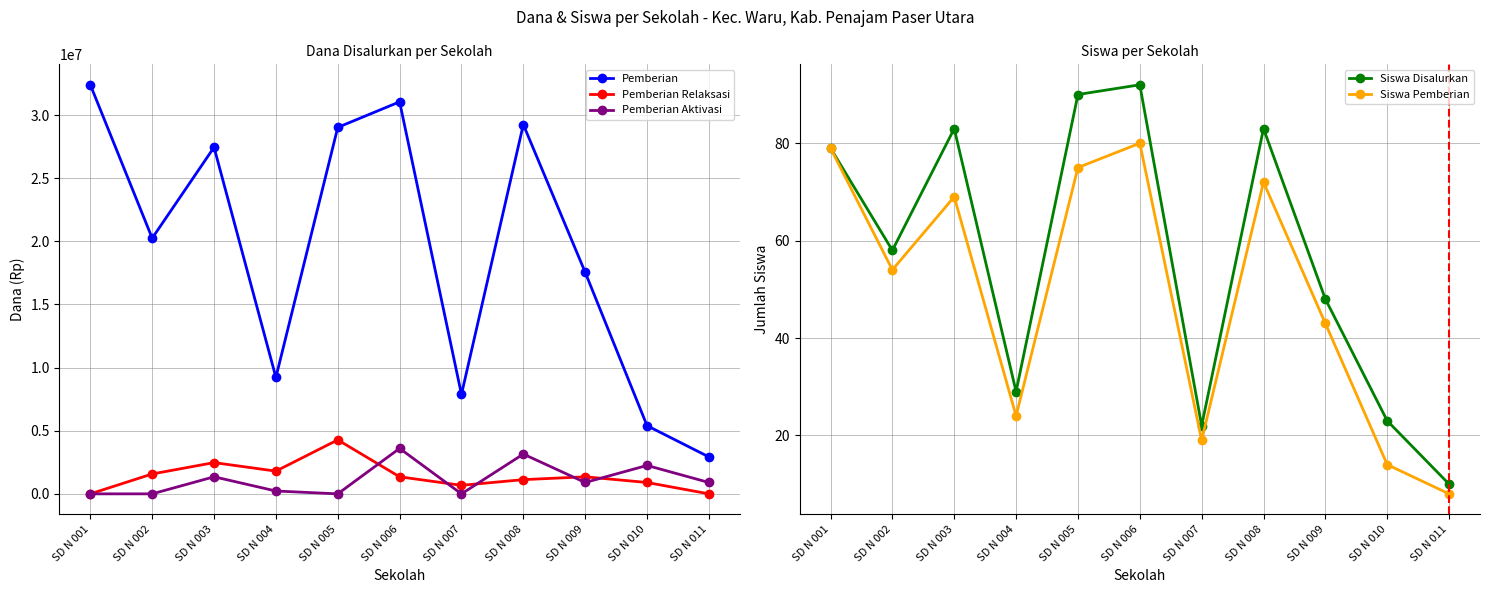

What value does the Pemberian series have at SD N 002, to the nearest 100?

20250000